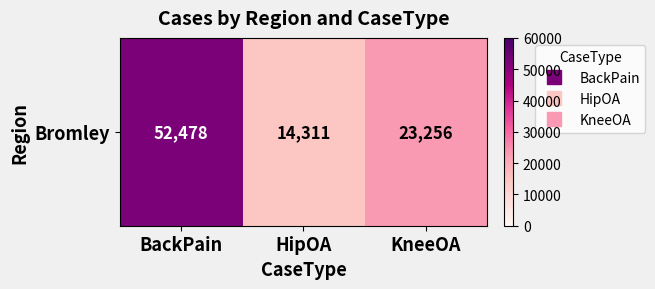

What is the sum of all values?

90045